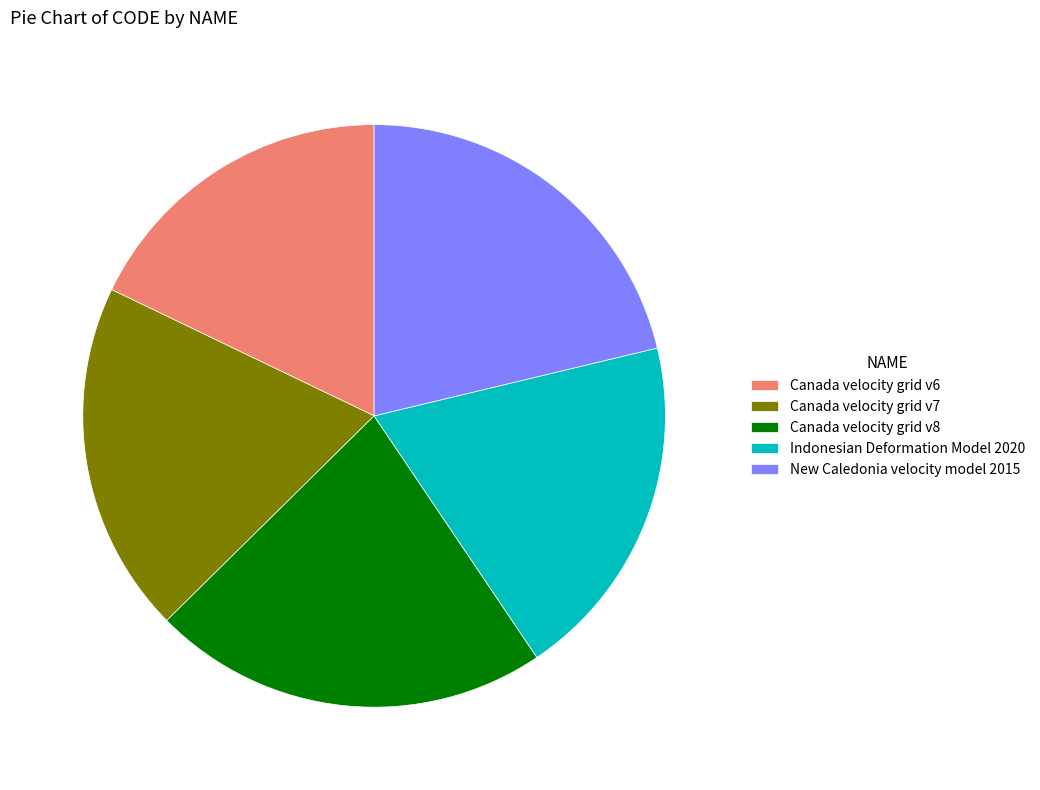

Is Canada velocity grid v6 the majority of the pie?

No